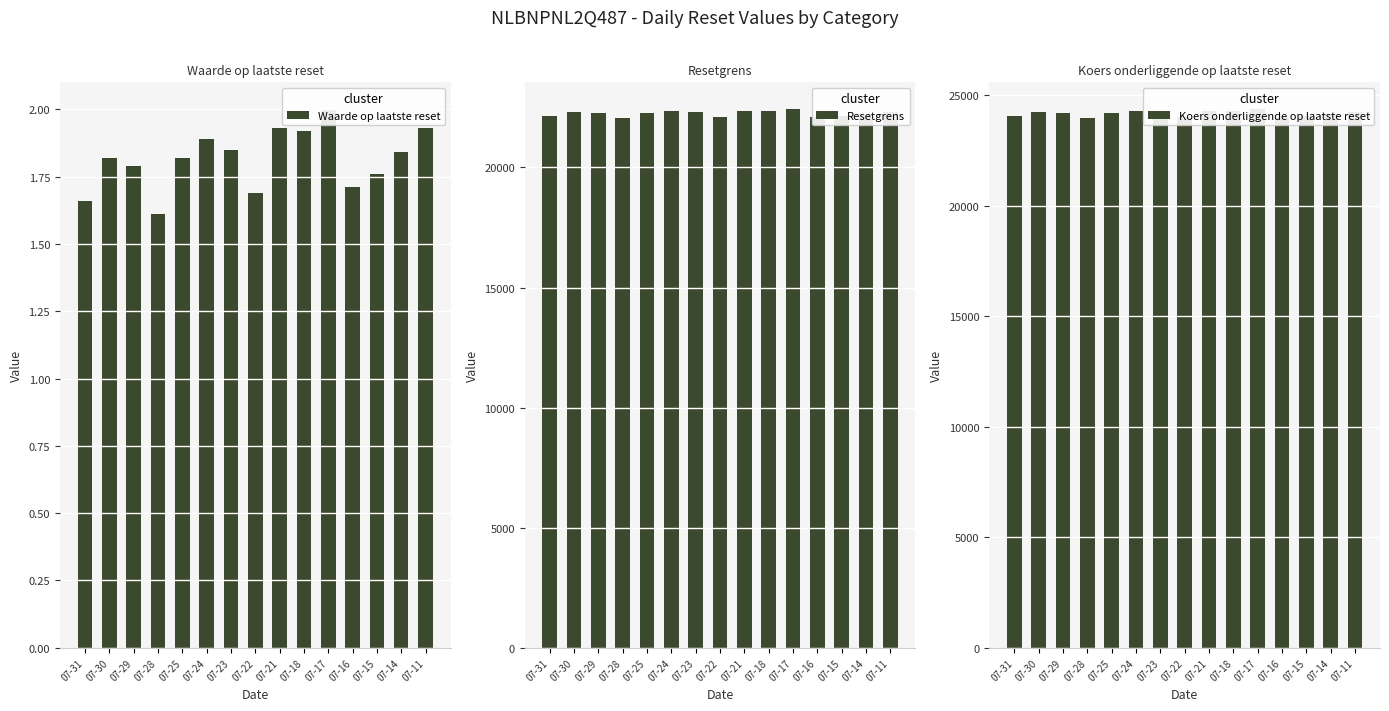

How many values in the Resetgrens series are below 22280?

7